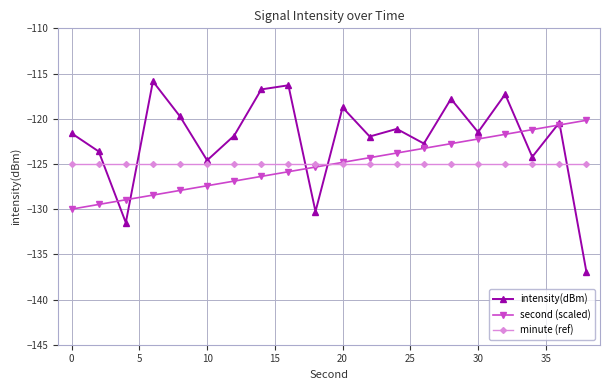

True or false: second (scaled) and minute (ref) cross at least once.

True